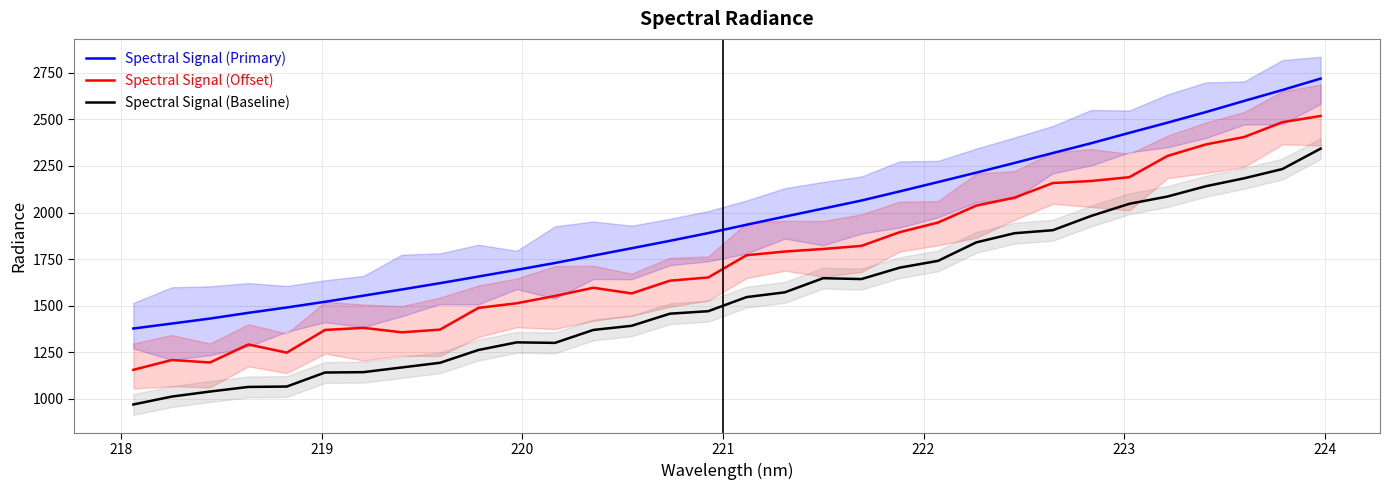

What is the maximum value for Spectral Signal (Baseline)?

2343.2